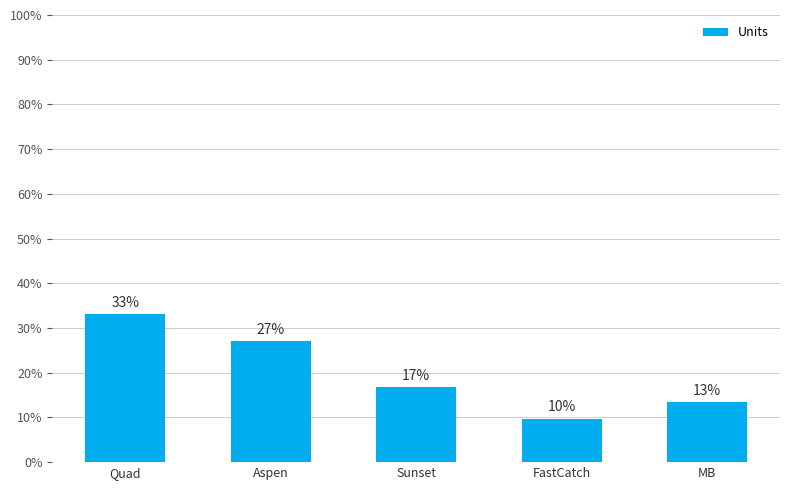

The chart shows a value of 0.1 at FastCatch. True or false?

True